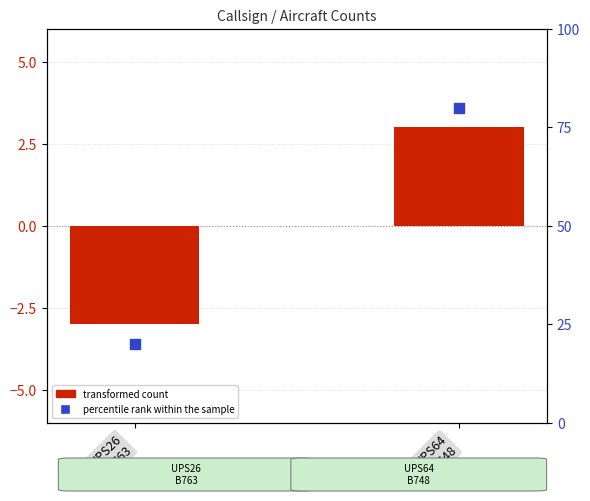

Which series reaches the maximum Y coordinate?

percentile rank within the sample